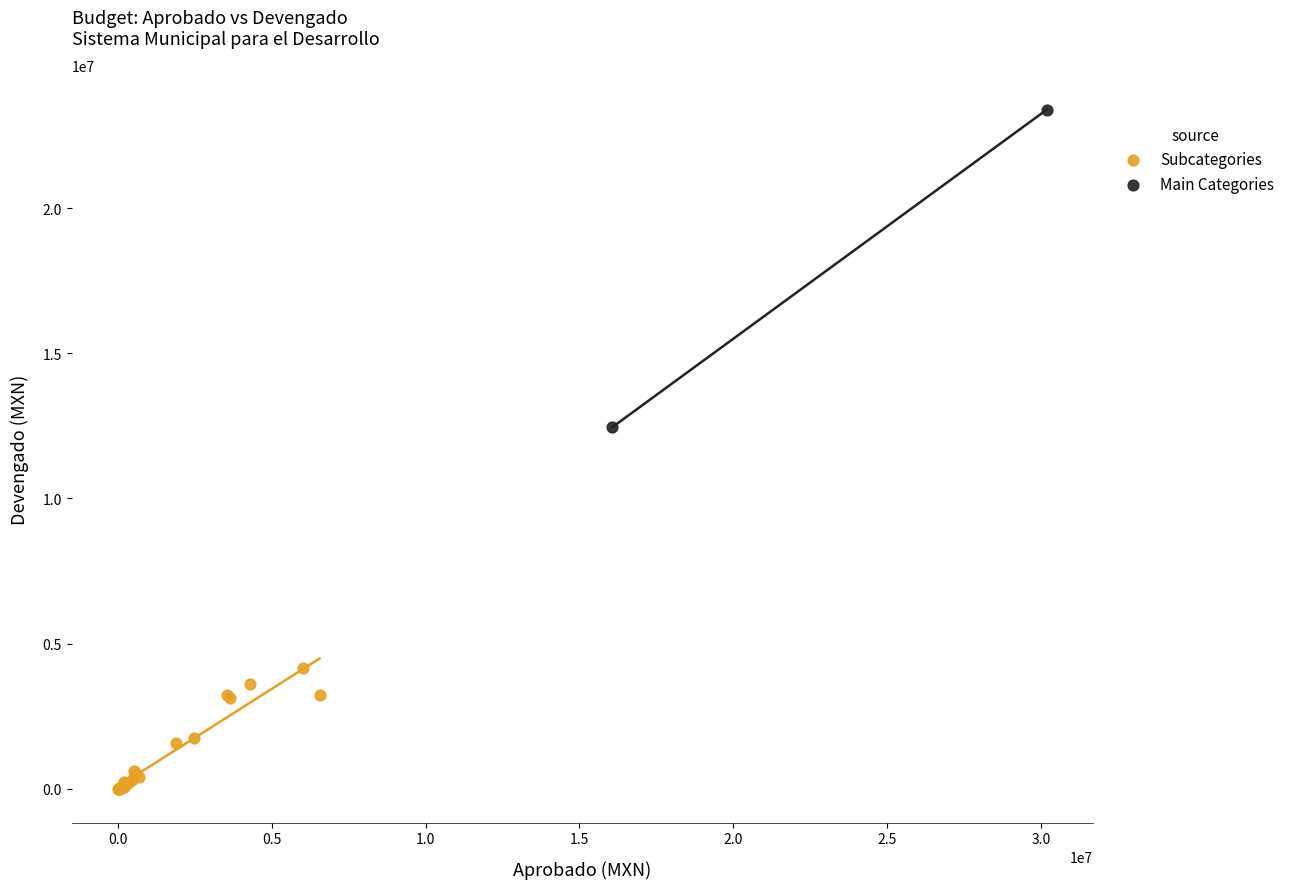

Which series reaches the maximum Y coordinate?

Main Categories